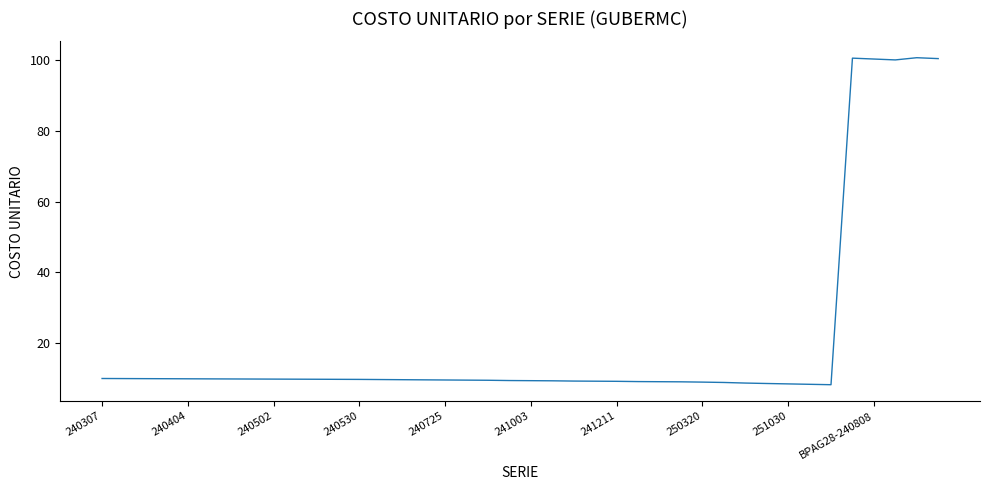

What is the difference between the maximum and minimum values?

92.5